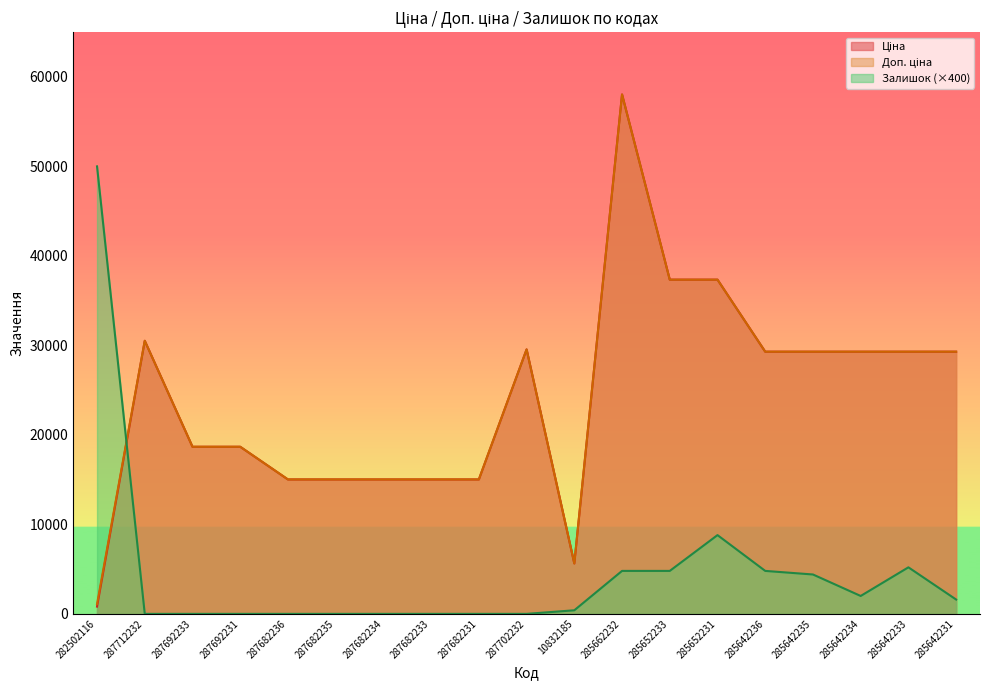

Which series has the largest total across all categories?

Доп. ціна